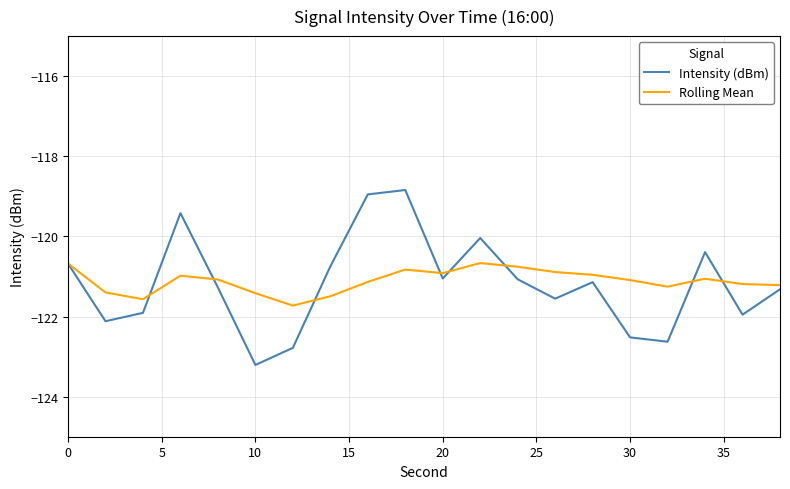

What is the greatest value displayed?

-118.8